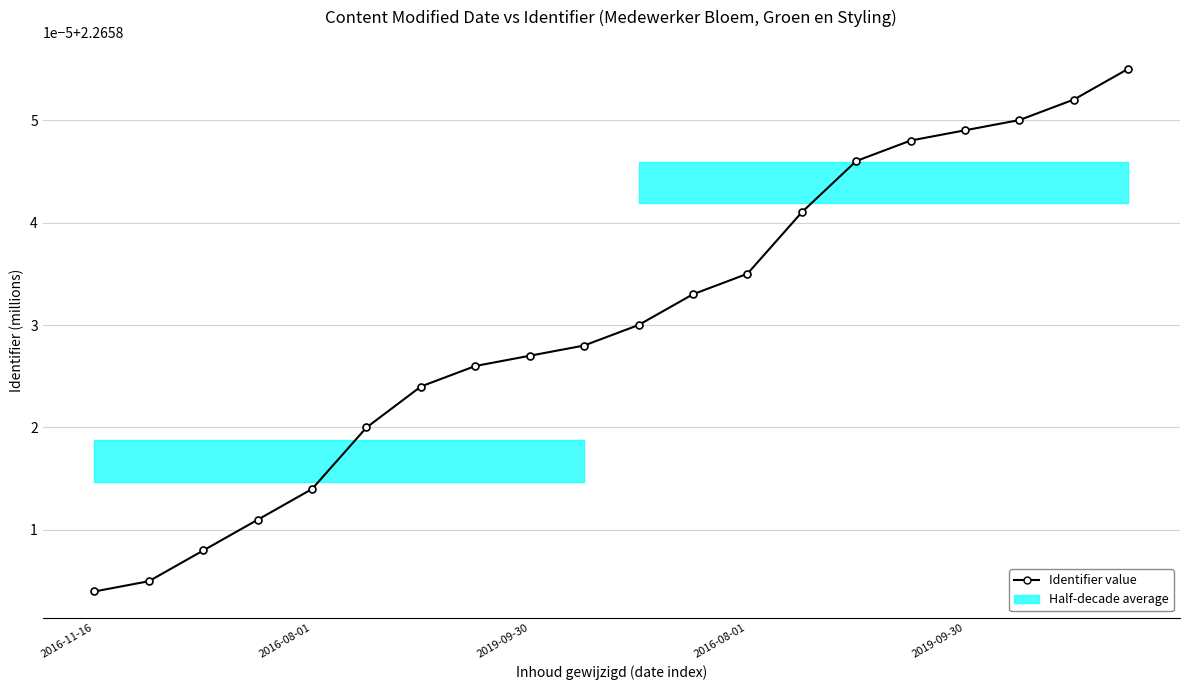

Is this an area chart (filled region under the line)?

No